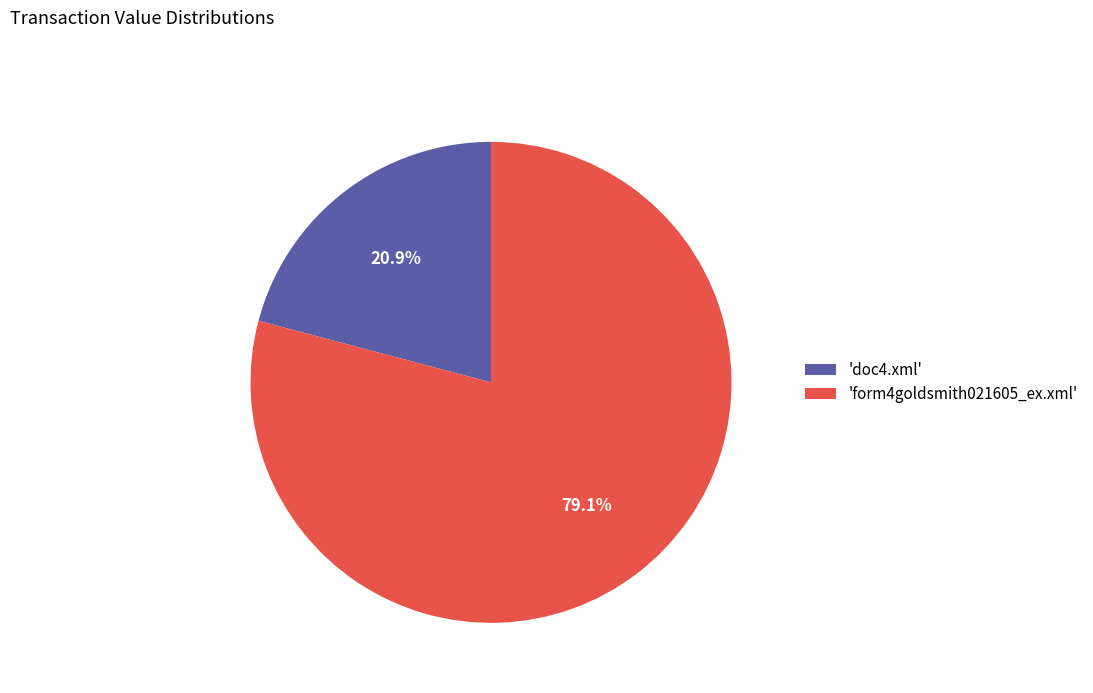

Between 'doc4.xml' and 'form4goldsmith021605_ex.xml', which is larger?

'form4goldsmith021605_ex.xml'